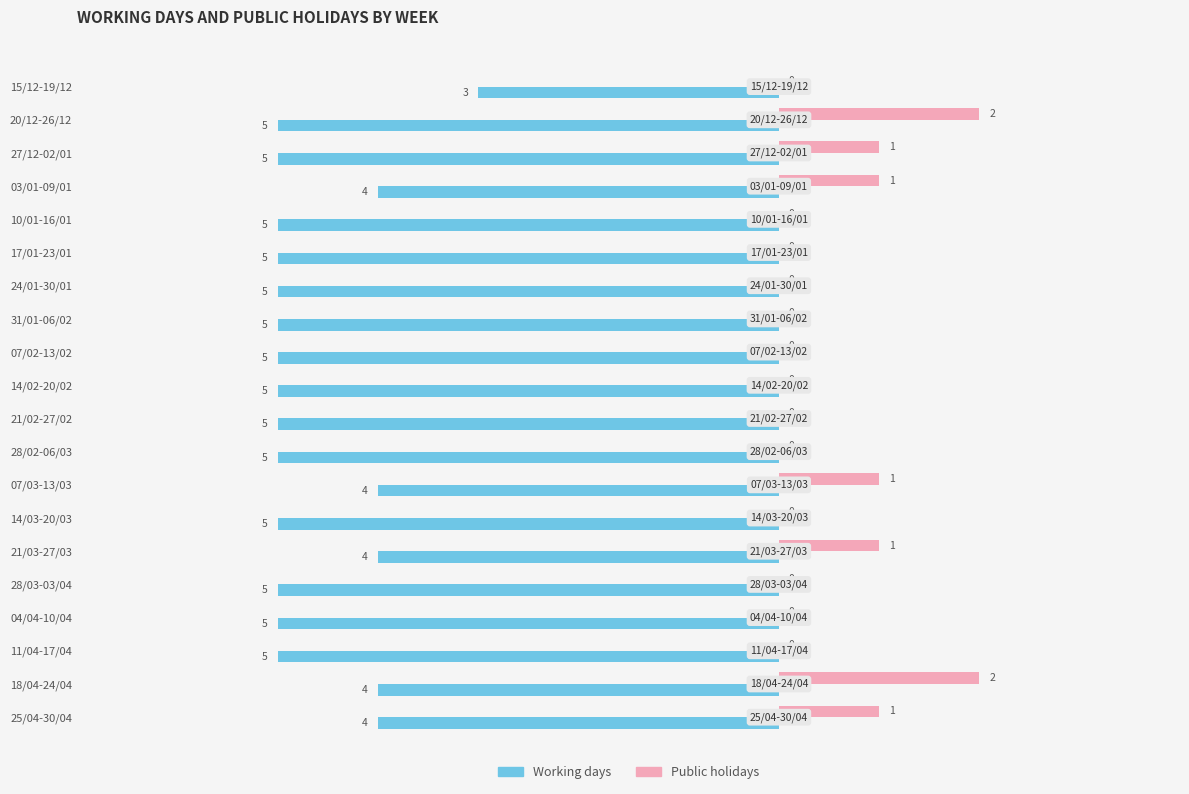

Which category has the highest value in the Working days series?

15/12-19/12